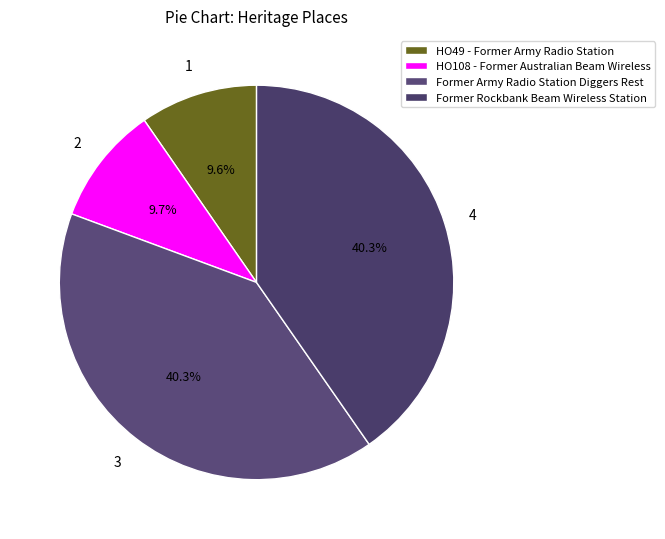

Is there a majority slice in this chart?

No